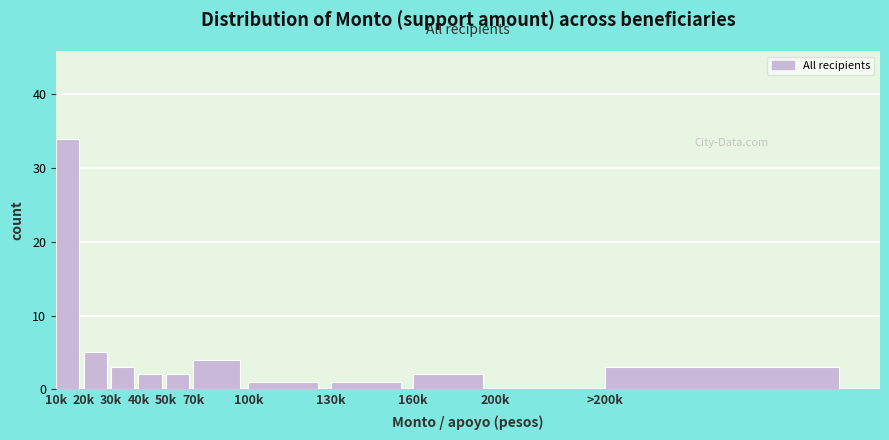

Reading left to right, list all the values displayed in this chart.

10k=34	20k=5	30k=3	40k=2	50k=2	70k=4	100k=1	130k=1	160k=2	200k=0	>200k=3